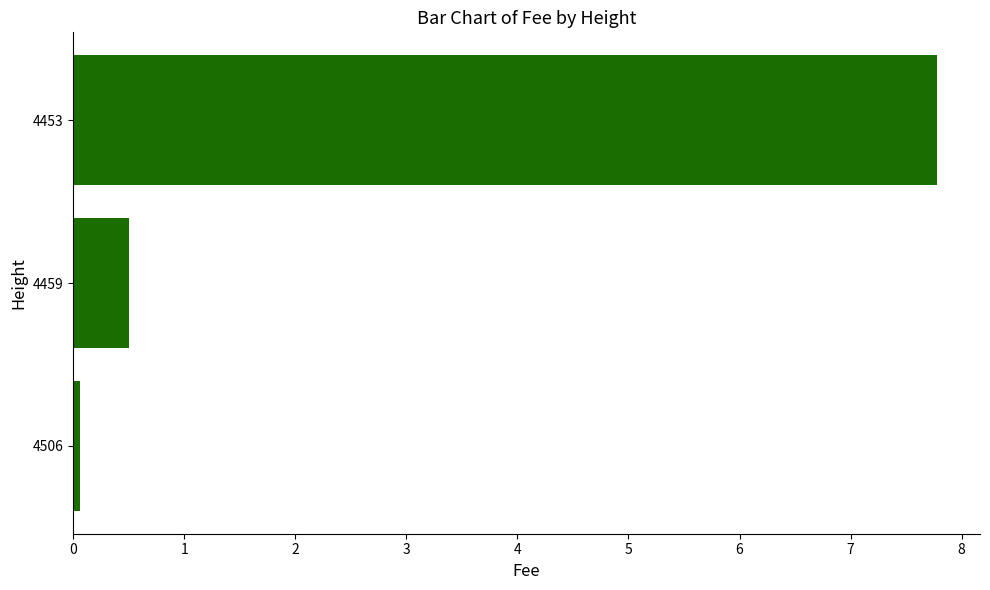

Reading top to bottom, extract all data points from this chart.

4453=7.8	4459=0.5	4506=0.1